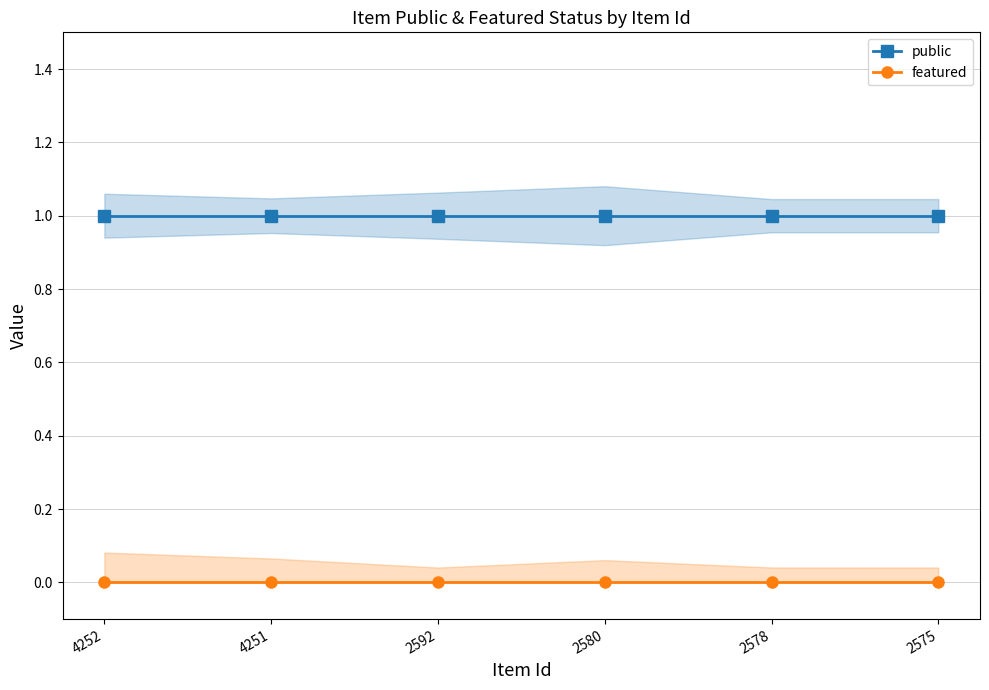

True or false: public has more than 0 interior local peaks.

False